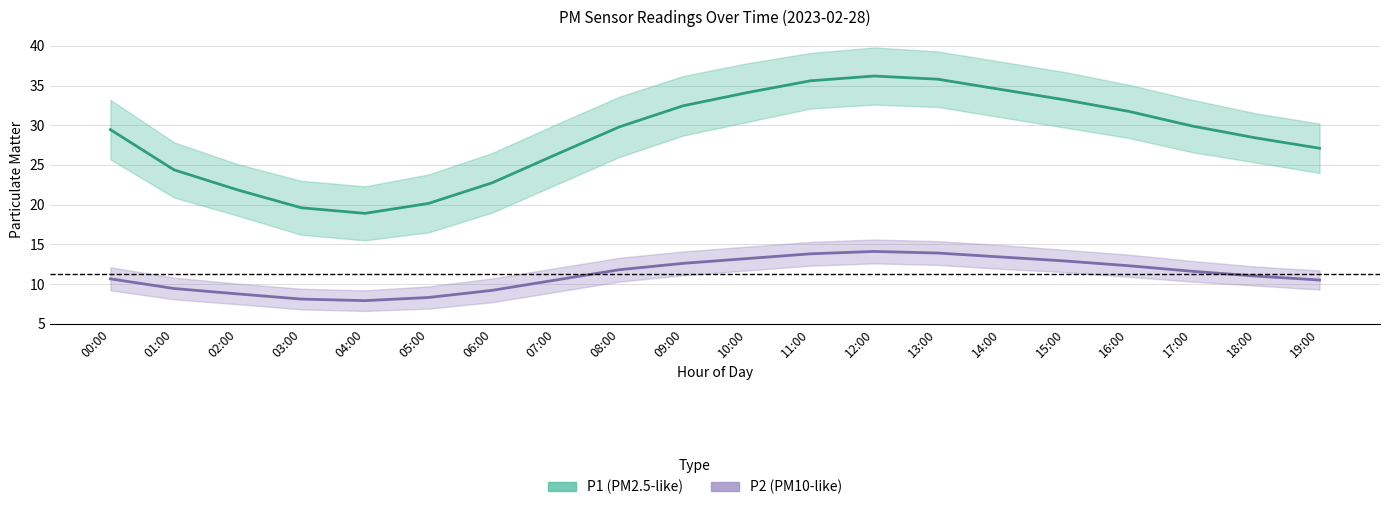

What position from the right is 19:00?

1